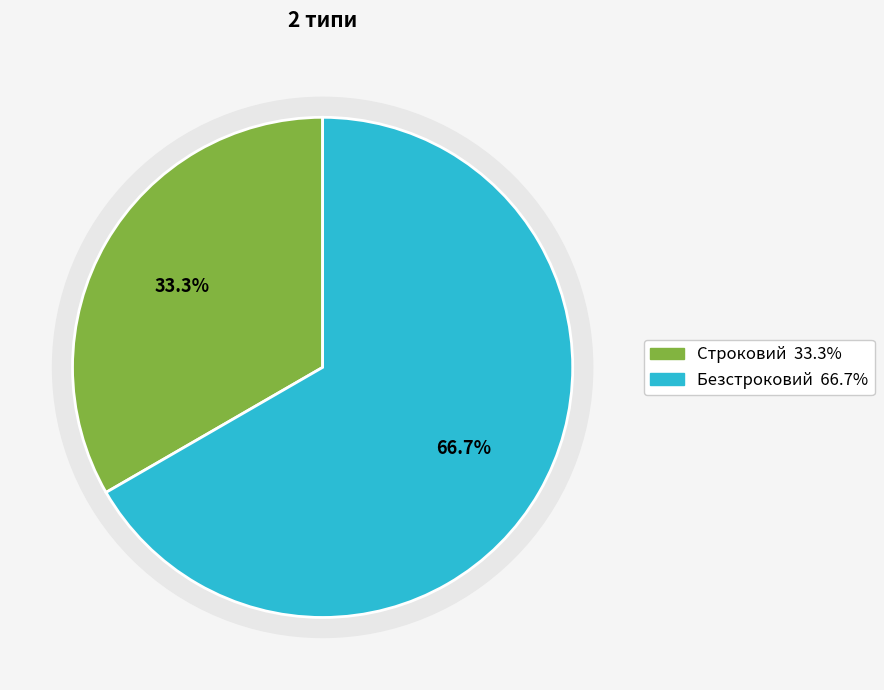

How many segments does this pie chart have?

2